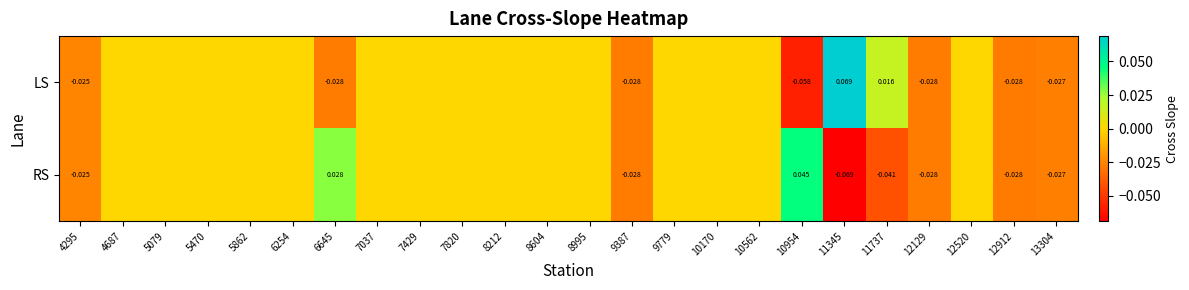

What is the highest value of the LS series?

0.1